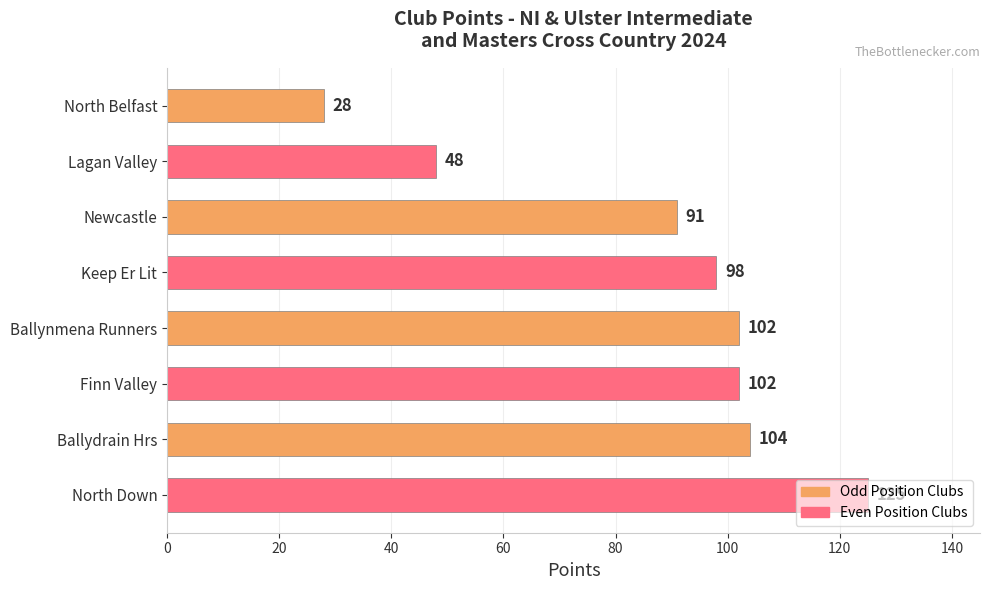

Does the chart contain any negative values?

No